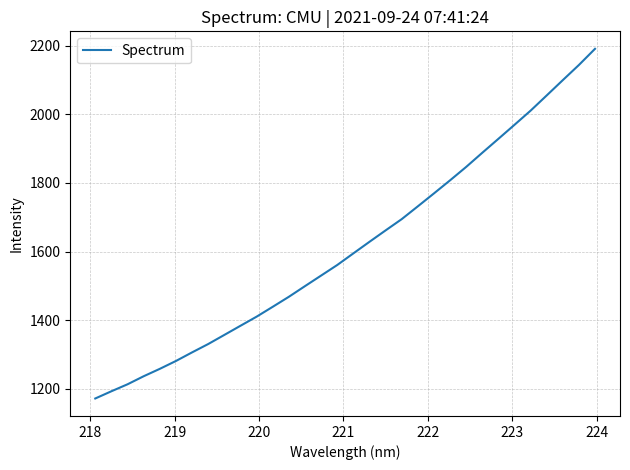

What is the greatest value displayed?

2191.4